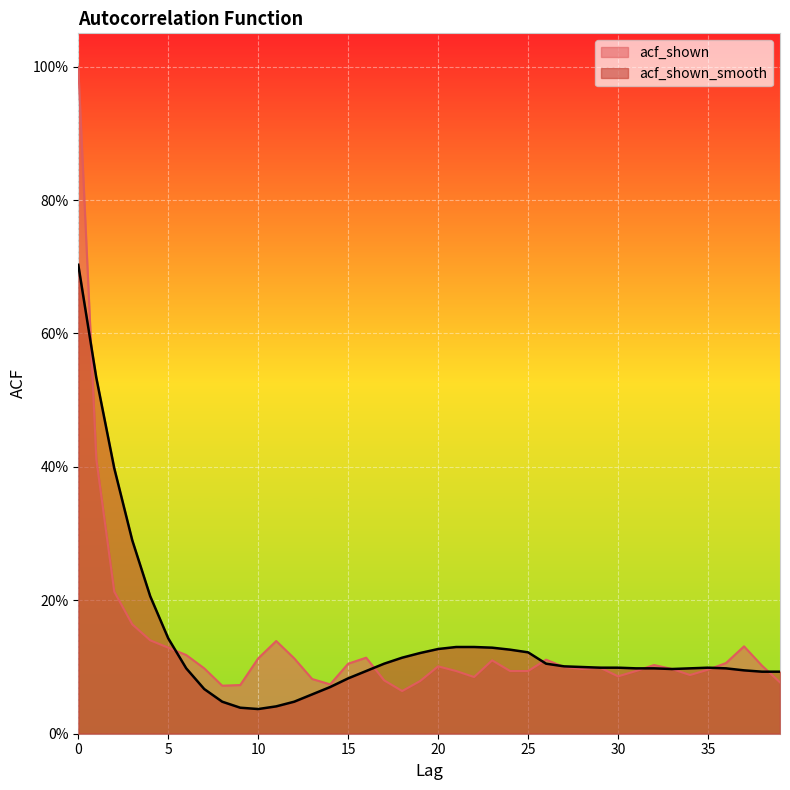

Which series has the largest range (max minus min)?

acf_shown